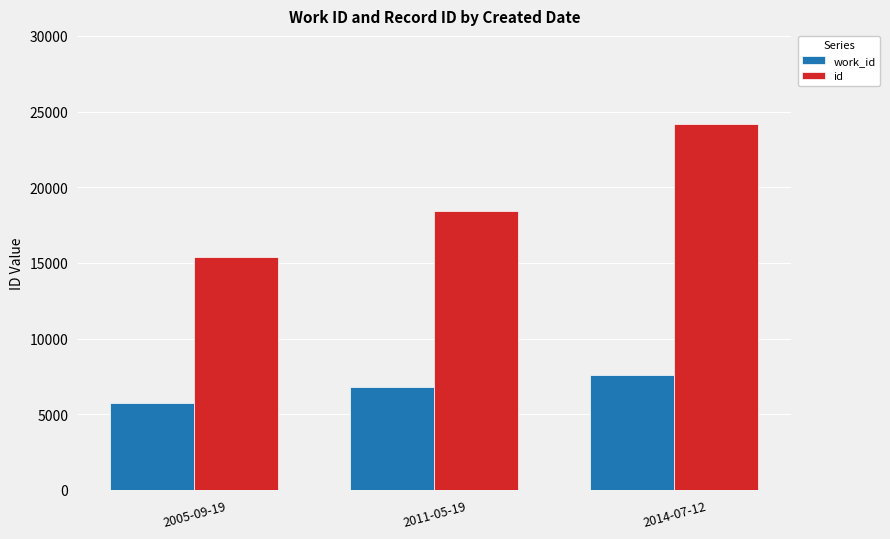

What is the sum of the id values at 2011-05-19 and 2014-07-12?

42611